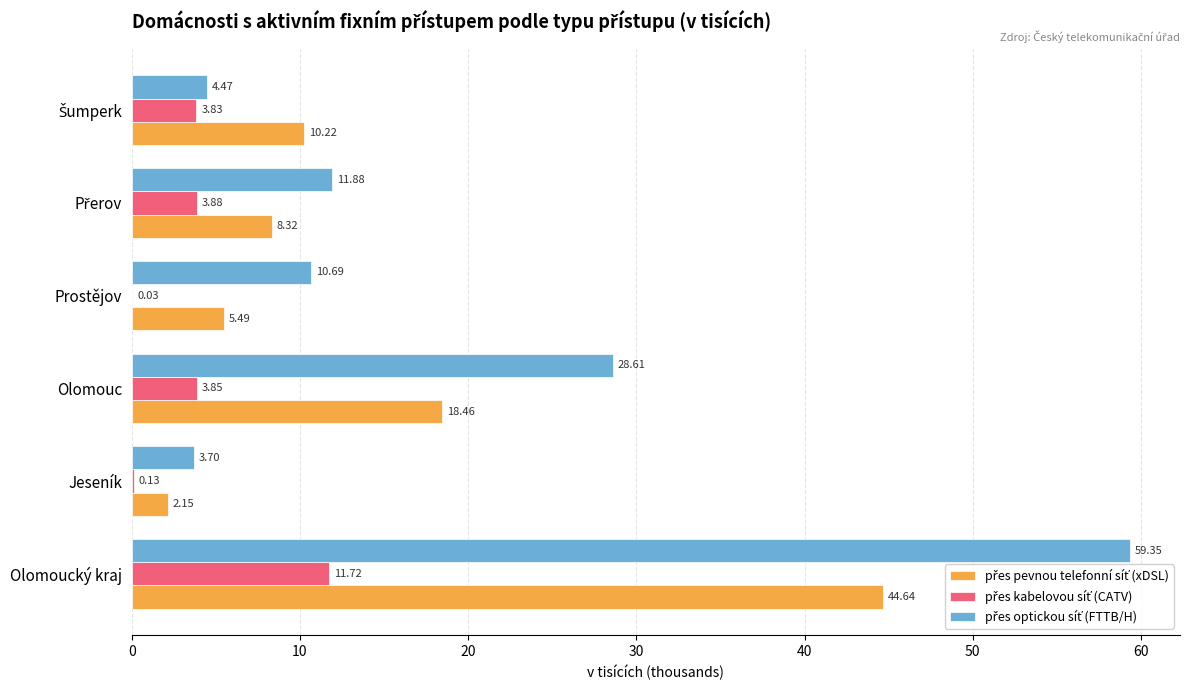

Which category has the highest value across all series?

Olomoucký kraj